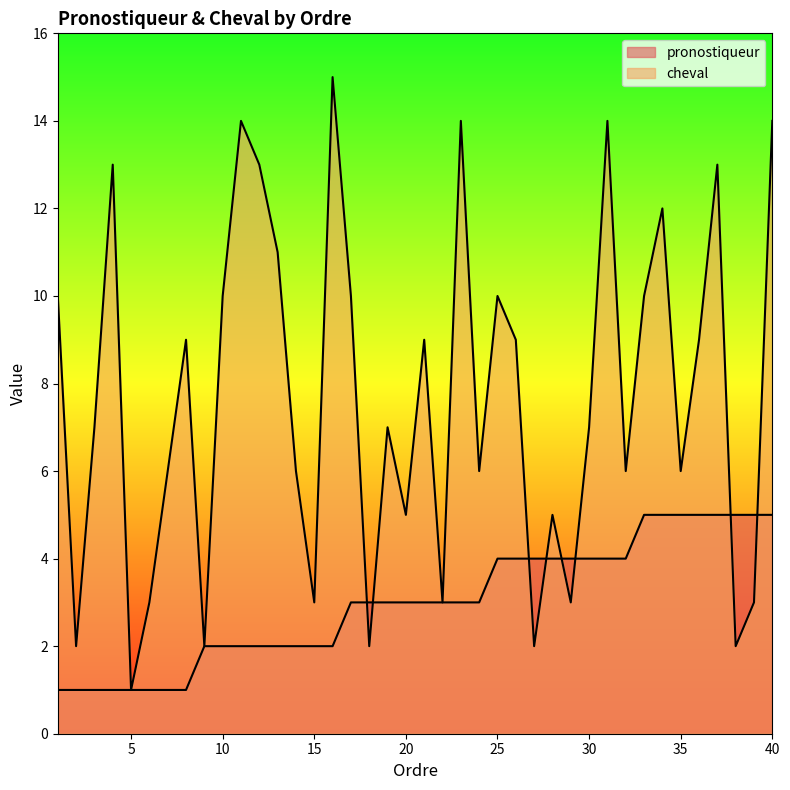

Count the number of data series in this chart.

2